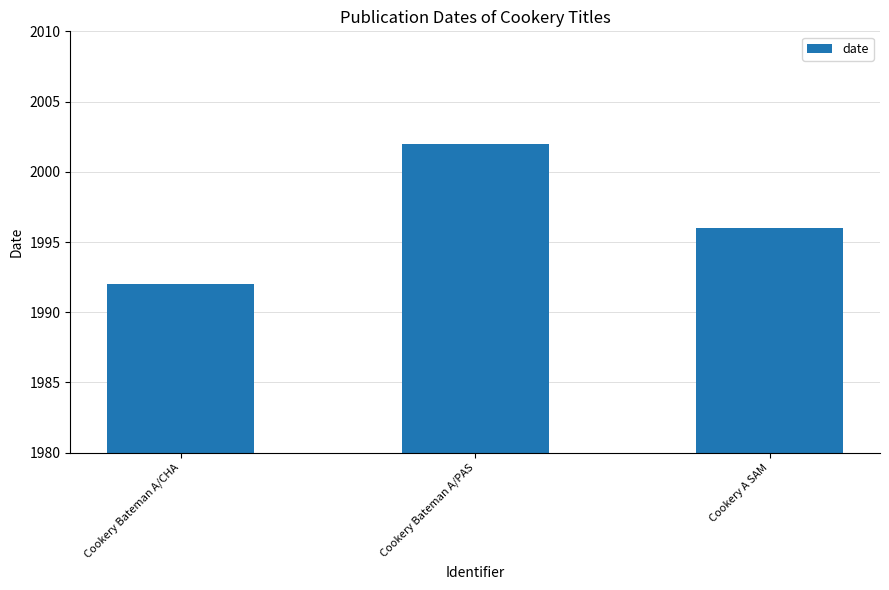

What is the change in value from Cookery Bateman A/PAS to Cookery A SAM?

-6